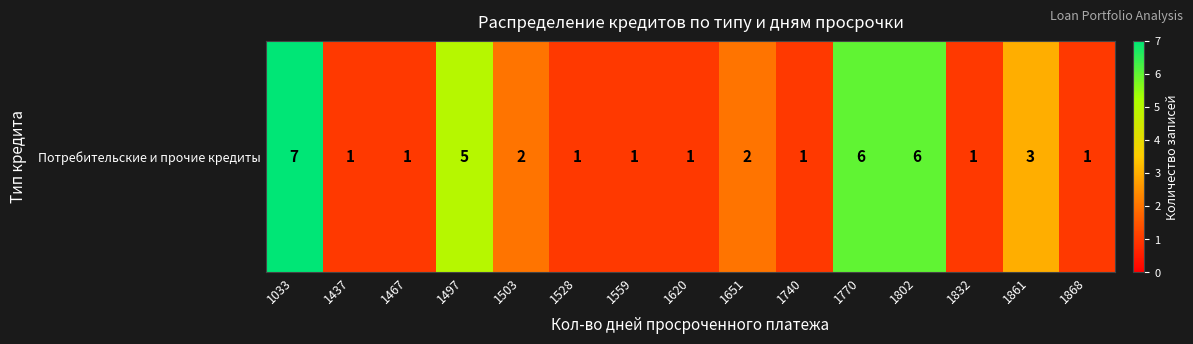

List the labels in order of value, largest first.

1033, 1770, 1802, 1497, 1861, 1503, 1651, 1437, 1467, 1528, 1559, 1620, 1740, 1832, 1868